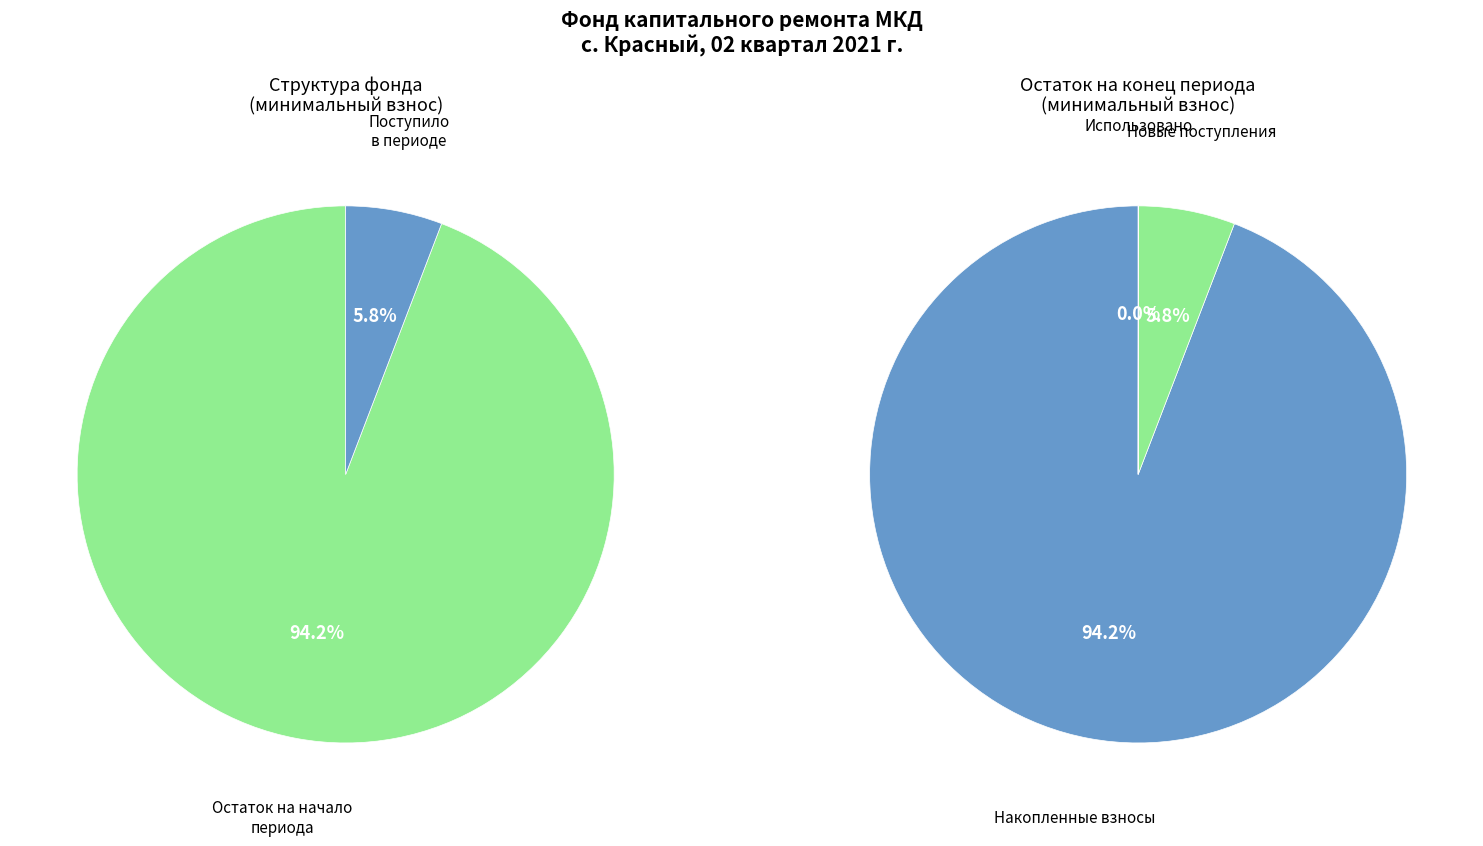

Is Остаток на начало периода the majority of the pie?

Yes